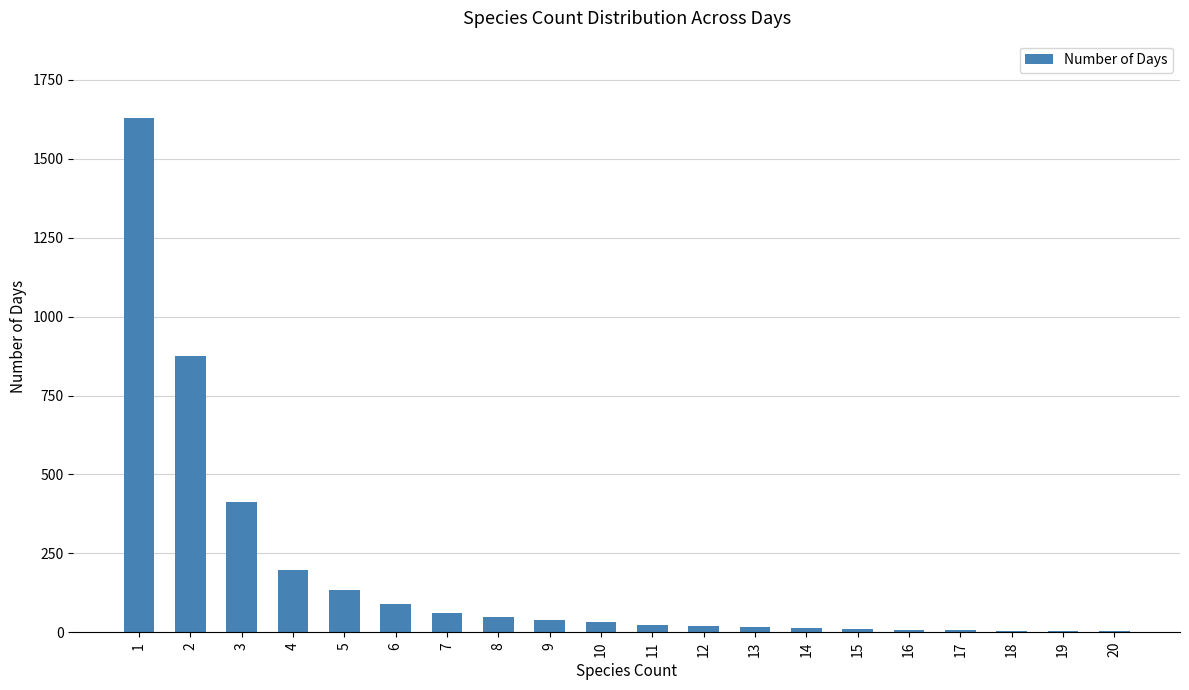

At which label does the data first exceed 31?

1